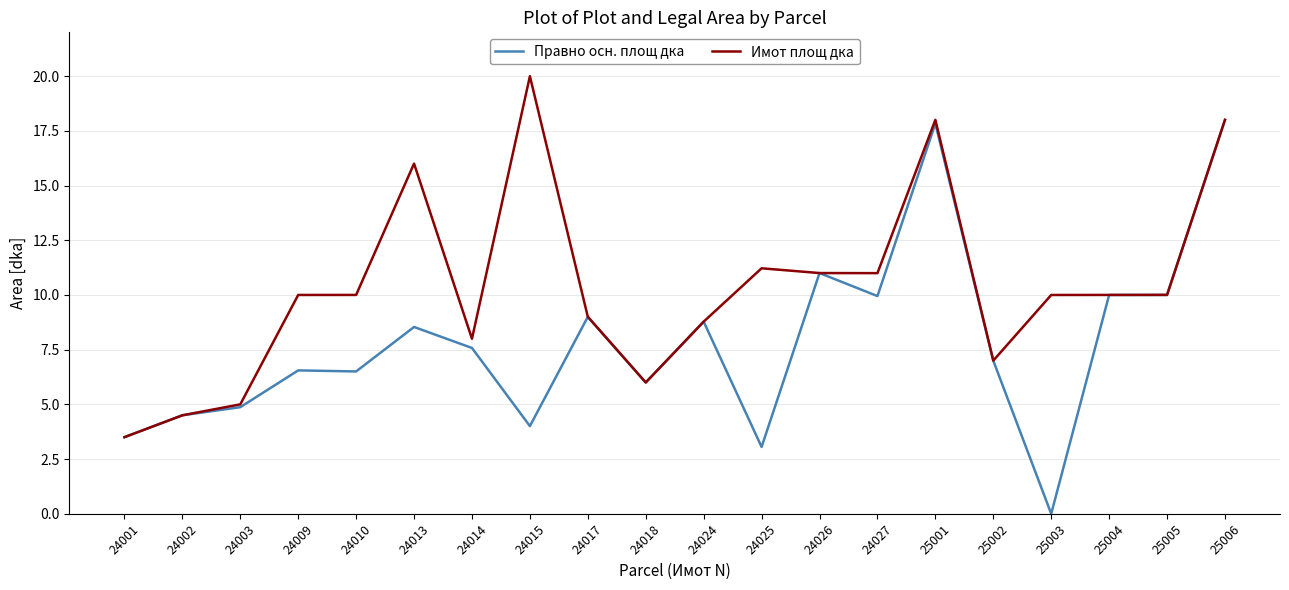

Which series has the largest total across all categories?

Имот площ дка